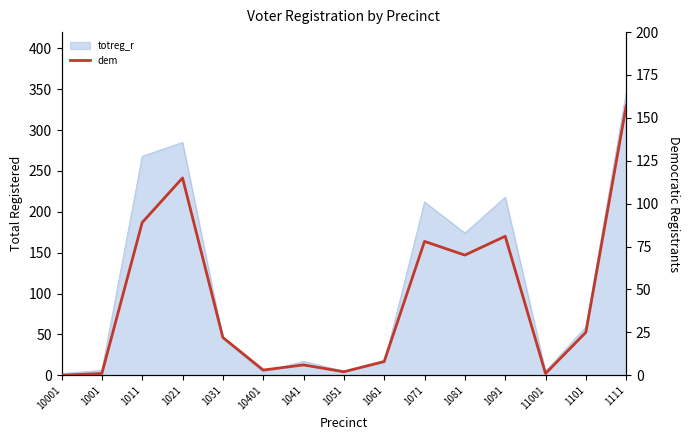

The value at 1071 is 42. True or false?

False